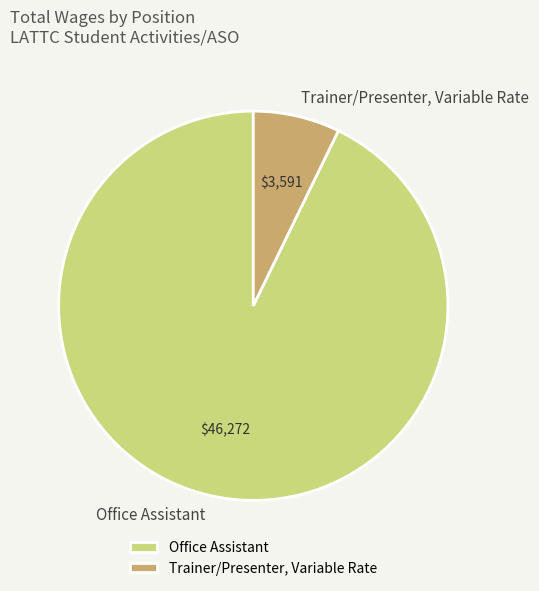

Which category has the smallest portion of the pie?

Trainer/Presenter, Variable Rate